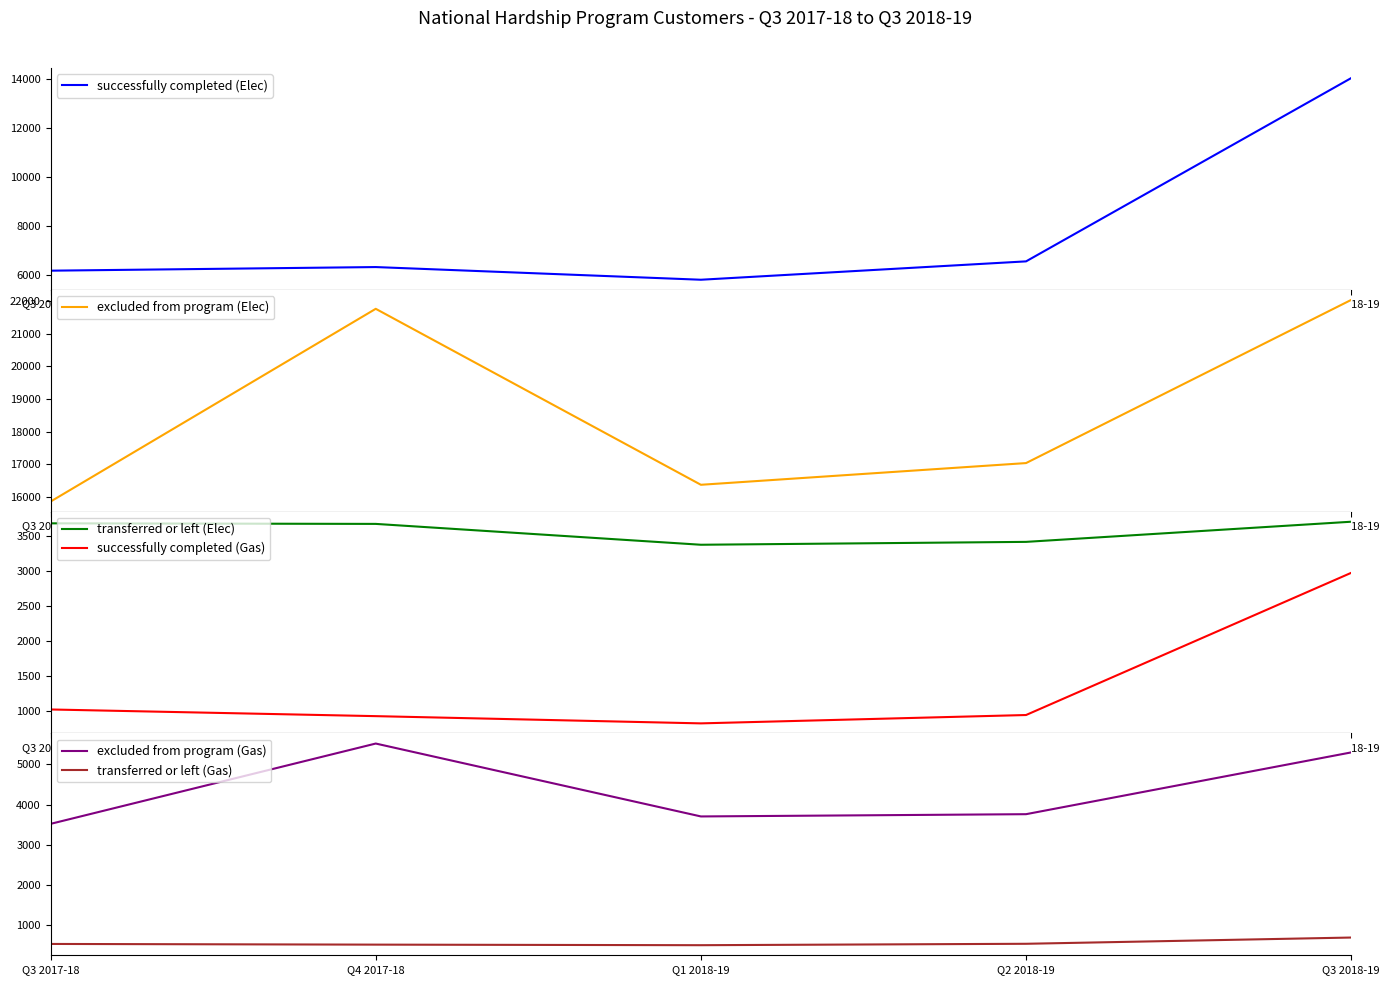

Where does the successfully completed (Gas) series first go above 946?

Q3 2017-18